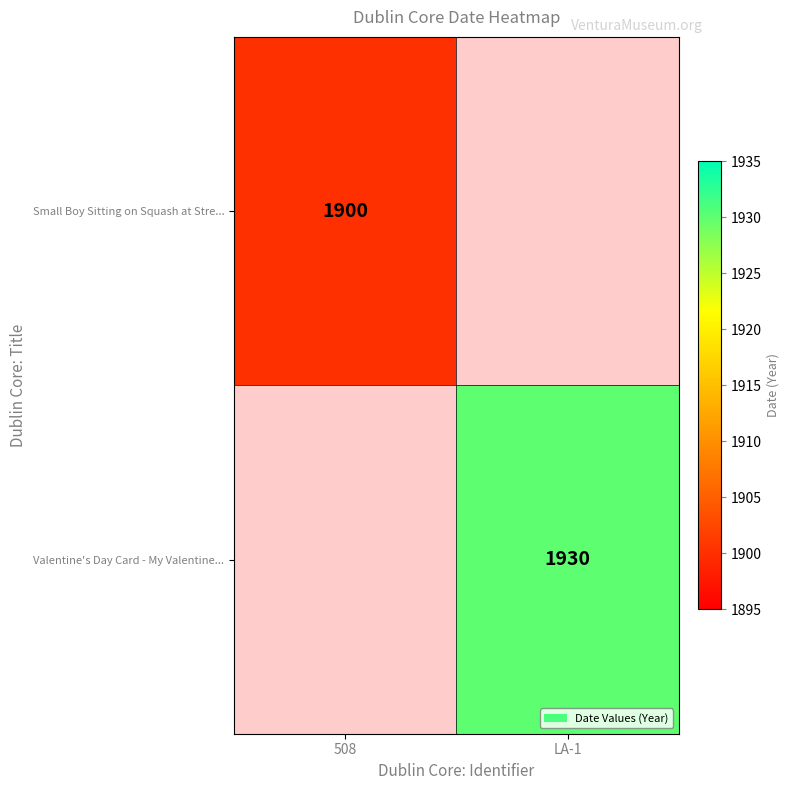

Is it true that Small Boy Sitting on Squash at Stre... equals 3120 at 508?

False